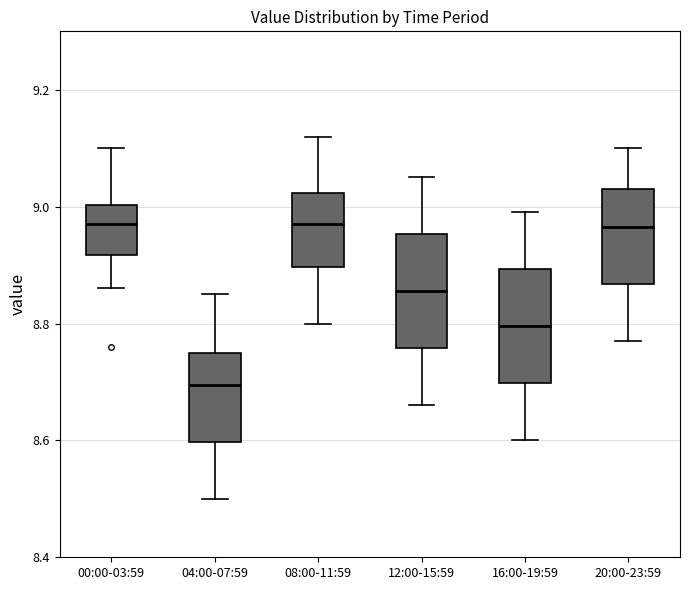

Reading left to right, read every box against the y-axis: the position of its median line, the range the box covers, and the ends of its whiskers. The values are not printed on the chart, so give them approximately, as read against the axis.

00:00-03:59: median 8.98, box 8.92 to 9.00, whiskers 8.86 to 9.10
04:00-07:59: median 8.70, box 8.60 to 8.76, whiskers 8.50 to 8.86
08:00-11:59: median 8.98, box 8.90 to 9.02, whiskers 8.80 to 9.12
12:00-15:59: median 8.86, box 8.76 to 8.96, whiskers 8.66 to 9.06
16:00-19:59: median 8.80, box 8.70 to 8.90, whiskers 8.60 to 9.00
20:00-23:59: median 8.96, box 8.86 to 9.04, whiskers 8.78 to 9.10